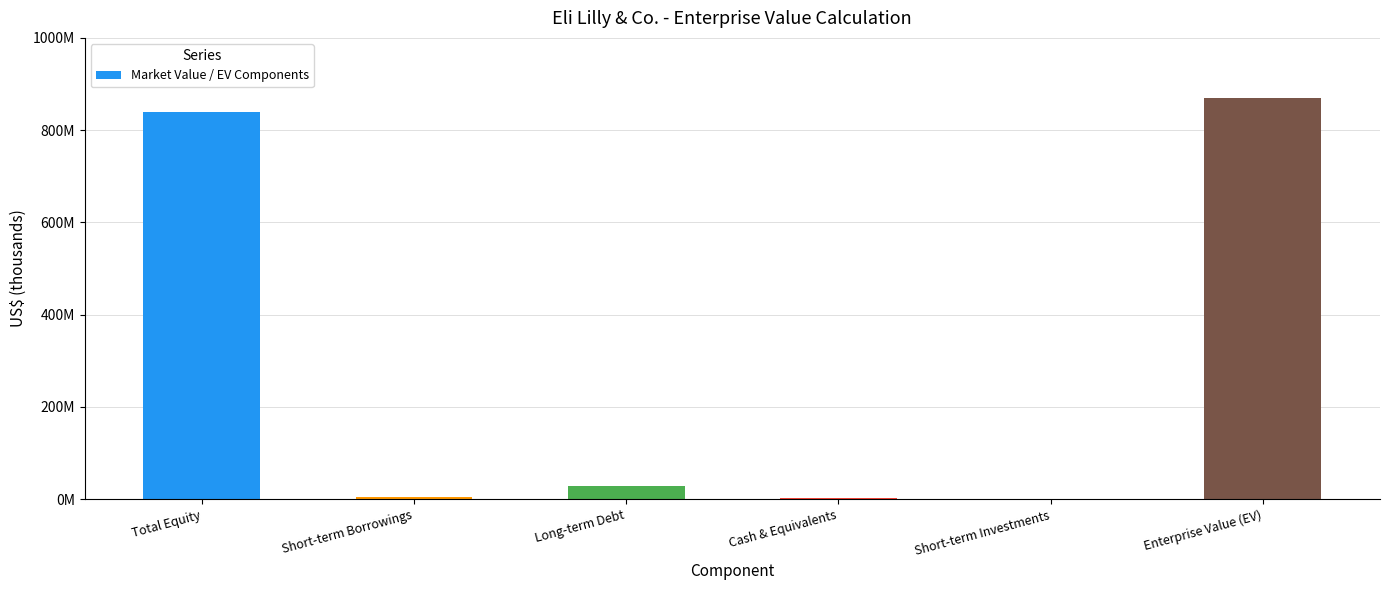

How many bars are there in total?

6